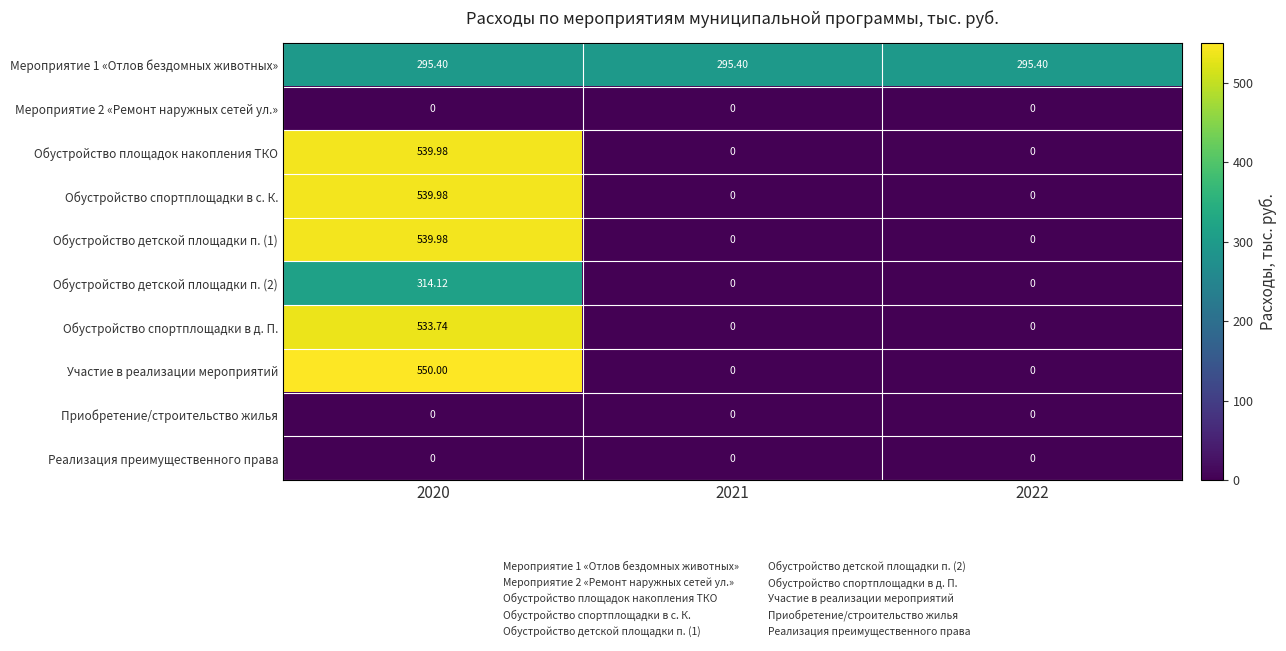

Which series has the largest range (max minus min)?

Участие в реализации мероприятий